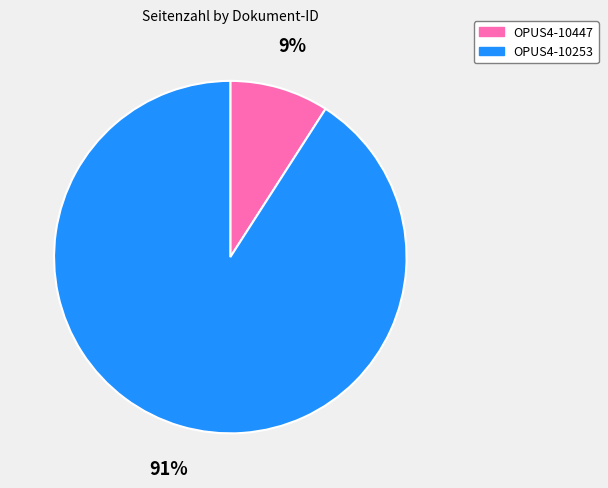

What percentage is the OPUS4-10447 slice, to the nearest percent?

9%